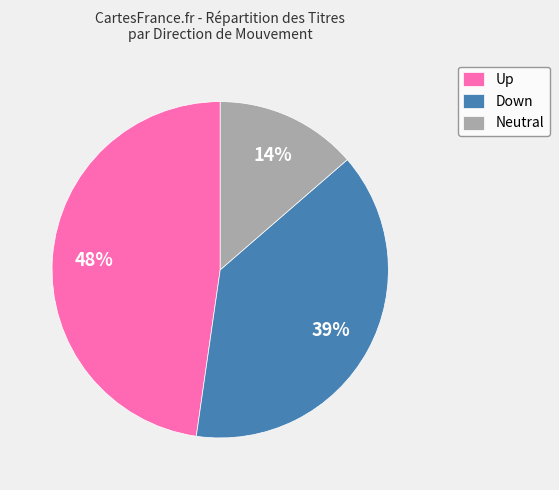

To the nearest percent, what is the difference between the Neutral and Up slice percentages?

34%